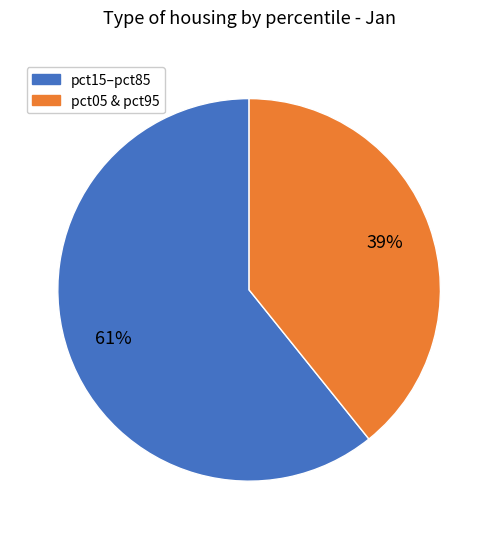

To the nearest percent, what is the average slice percentage?

50%